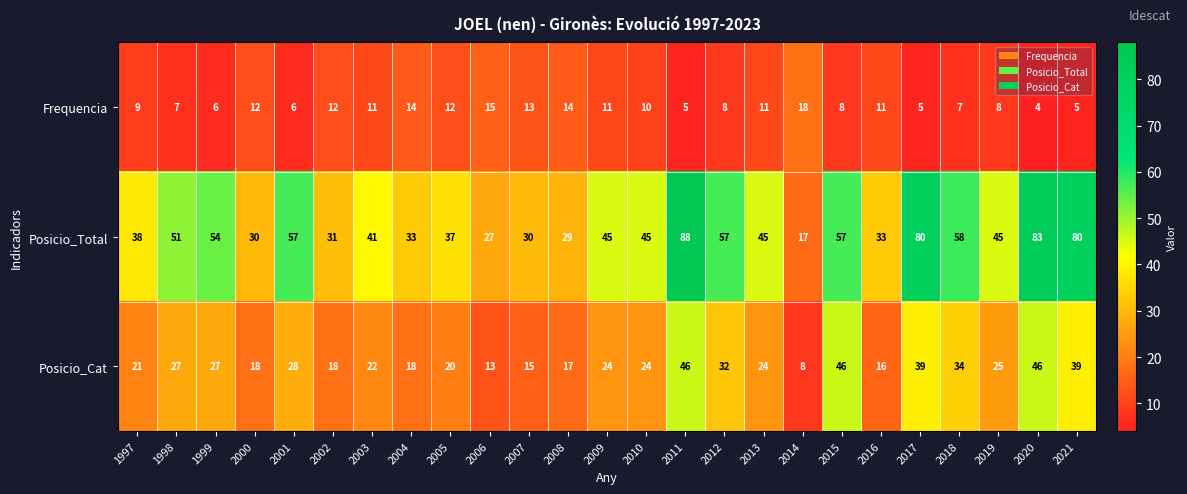

Rank the series by their maximum value, from highest to lowest.

Posicio_Total, Posicio_Cat, Frequencia